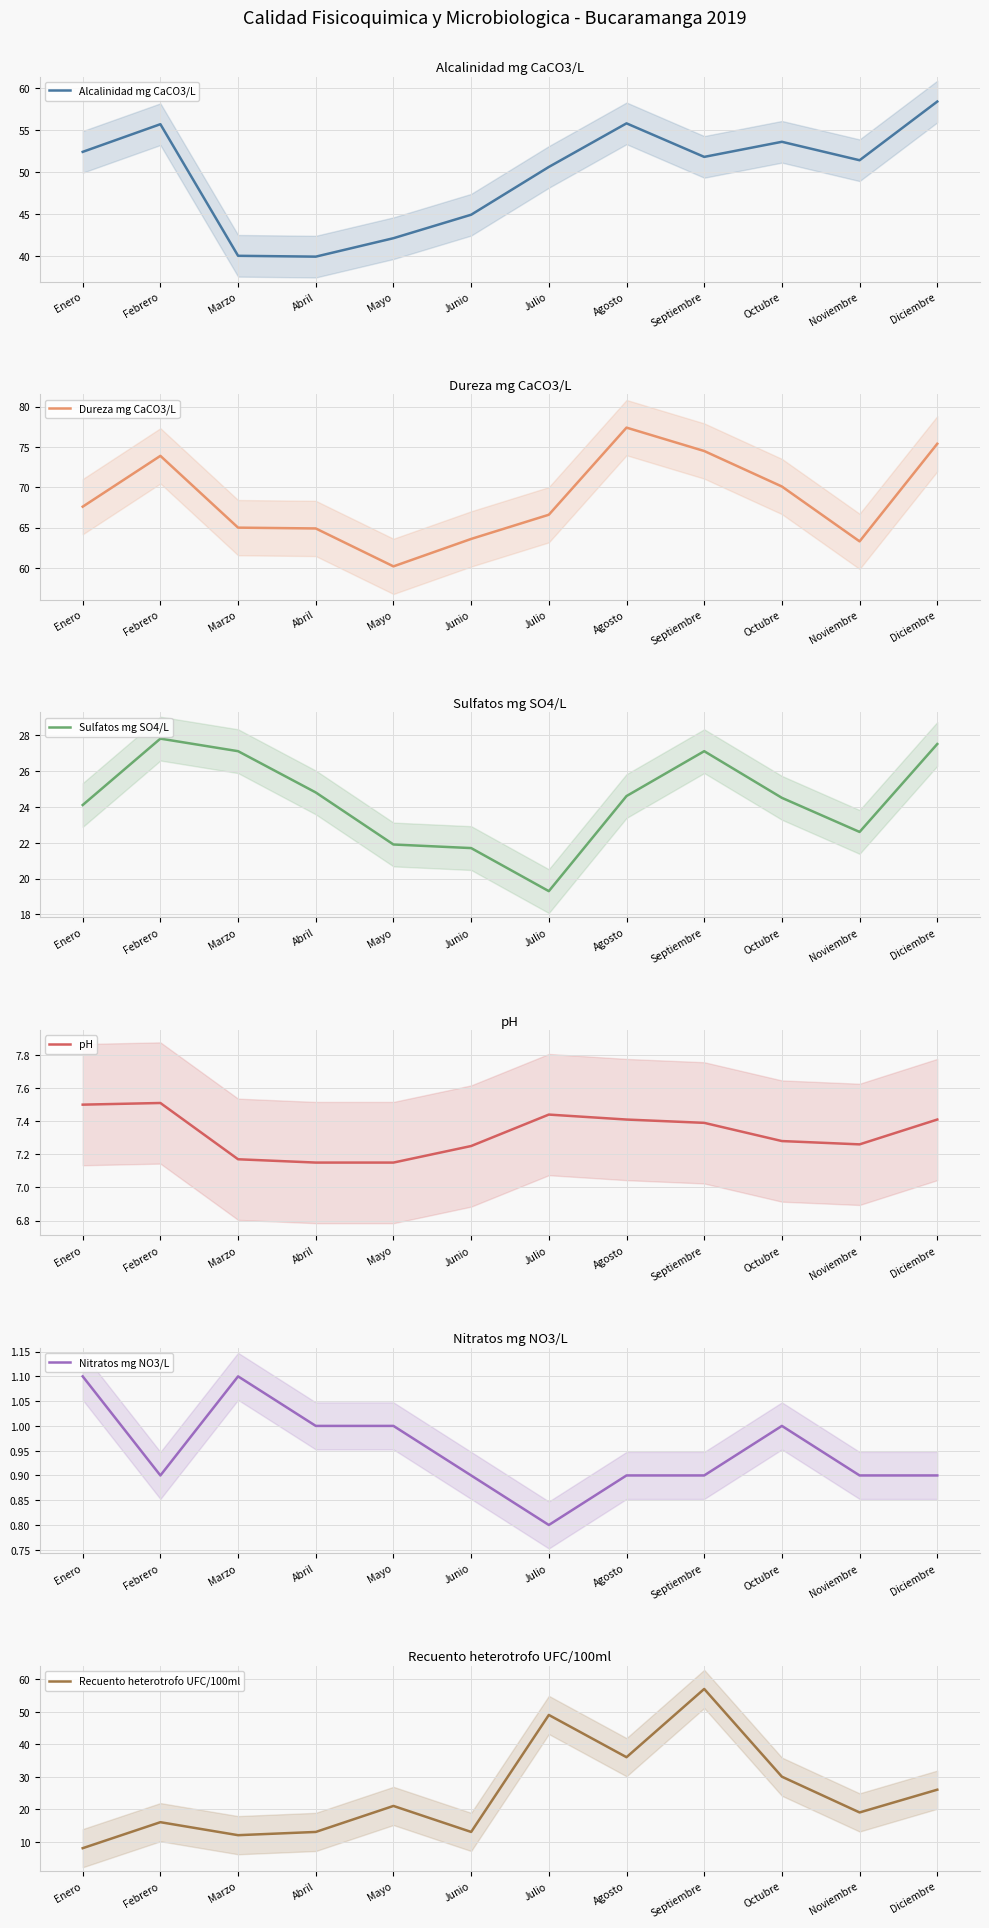

Where is the first local maximum for Recuento heterotrofo UFC/100ml?

Febrero